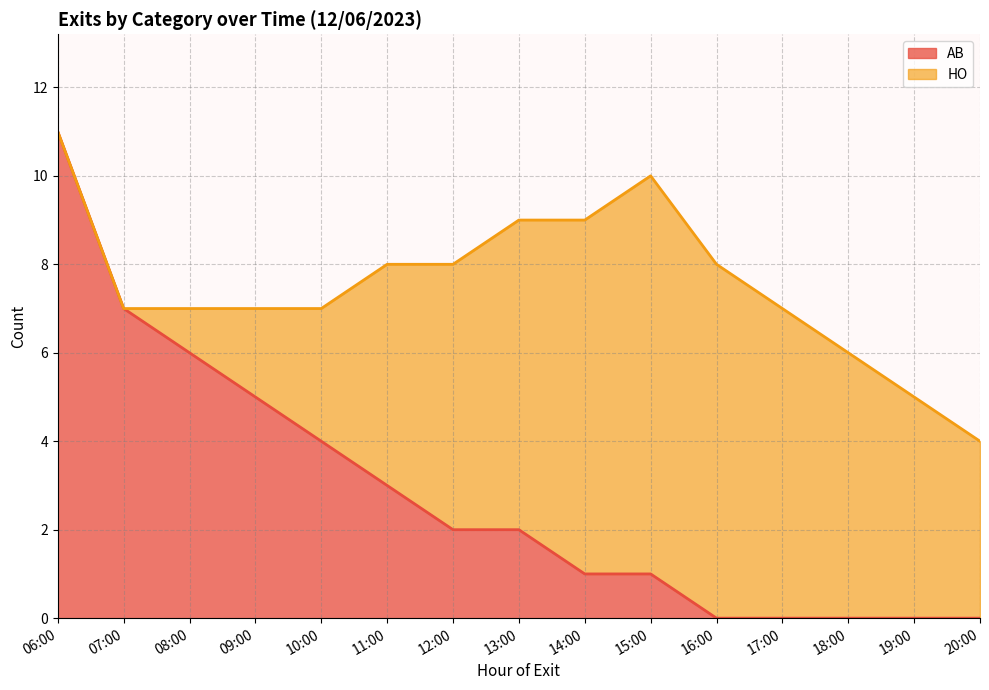

At which category is the sum across all series the highest?

06:00